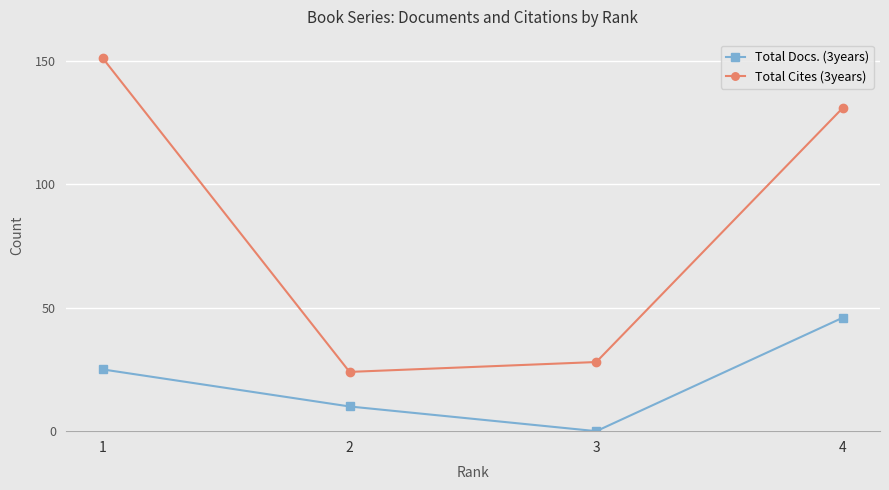

How many interior local valleys does the Total Cites (3years) series have?

1